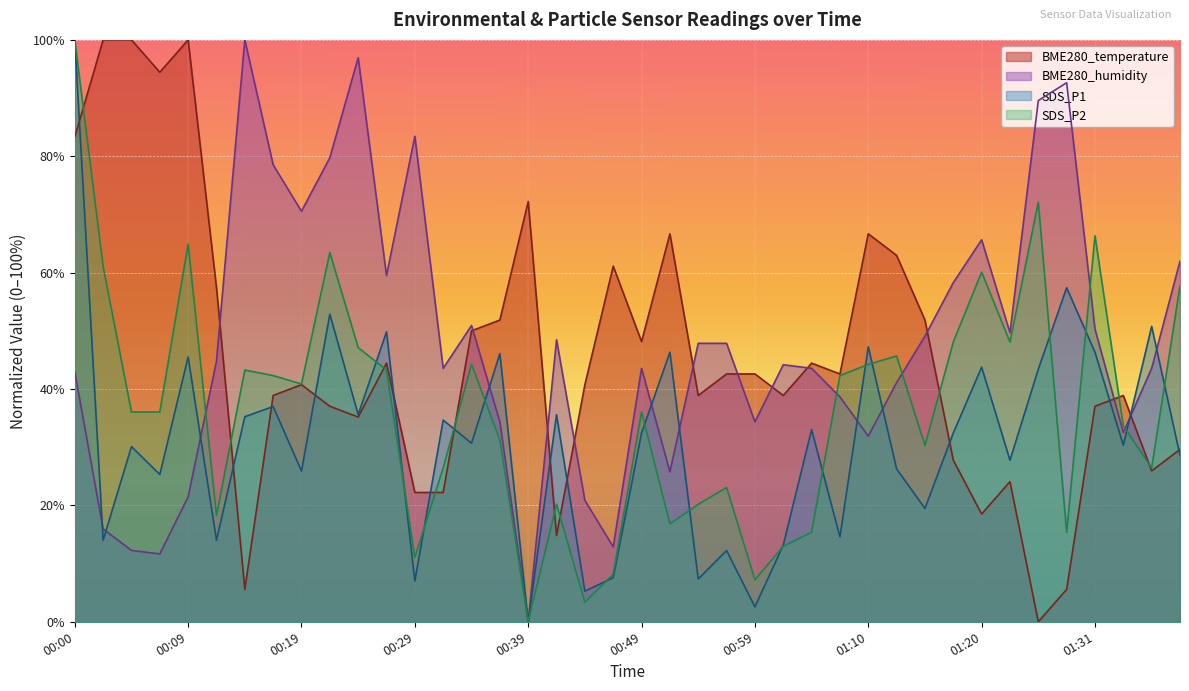

What are all the series names shown in the legend?

BME280_temperature, BME280_humidity, SDS_P1, SDS_P2